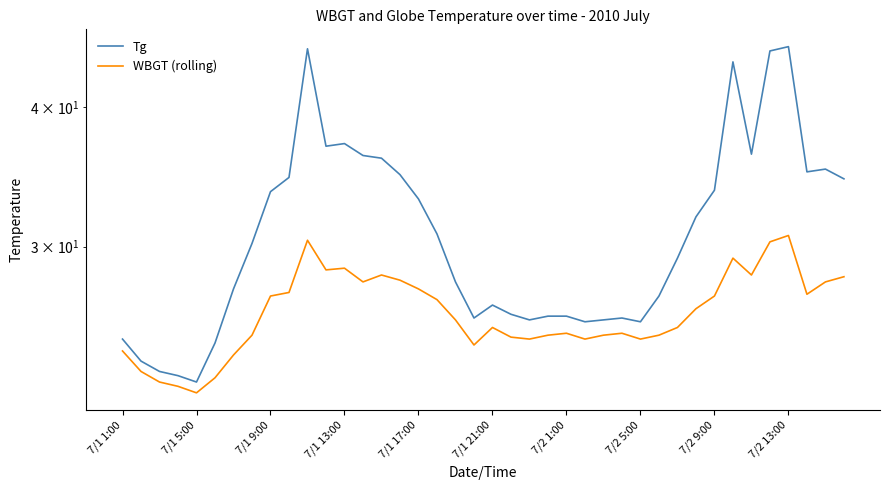

What is the spread (max minus min) of values at 14?

7.7